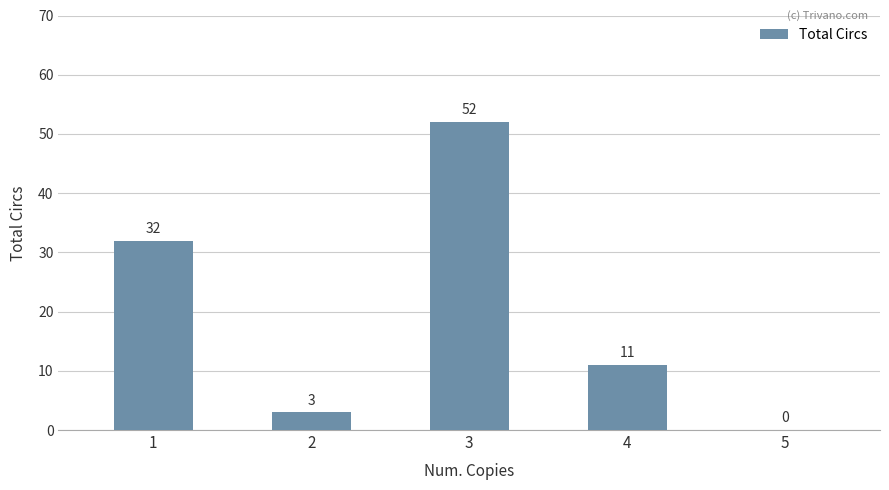

Is it true that the value at 5 is -32?

False